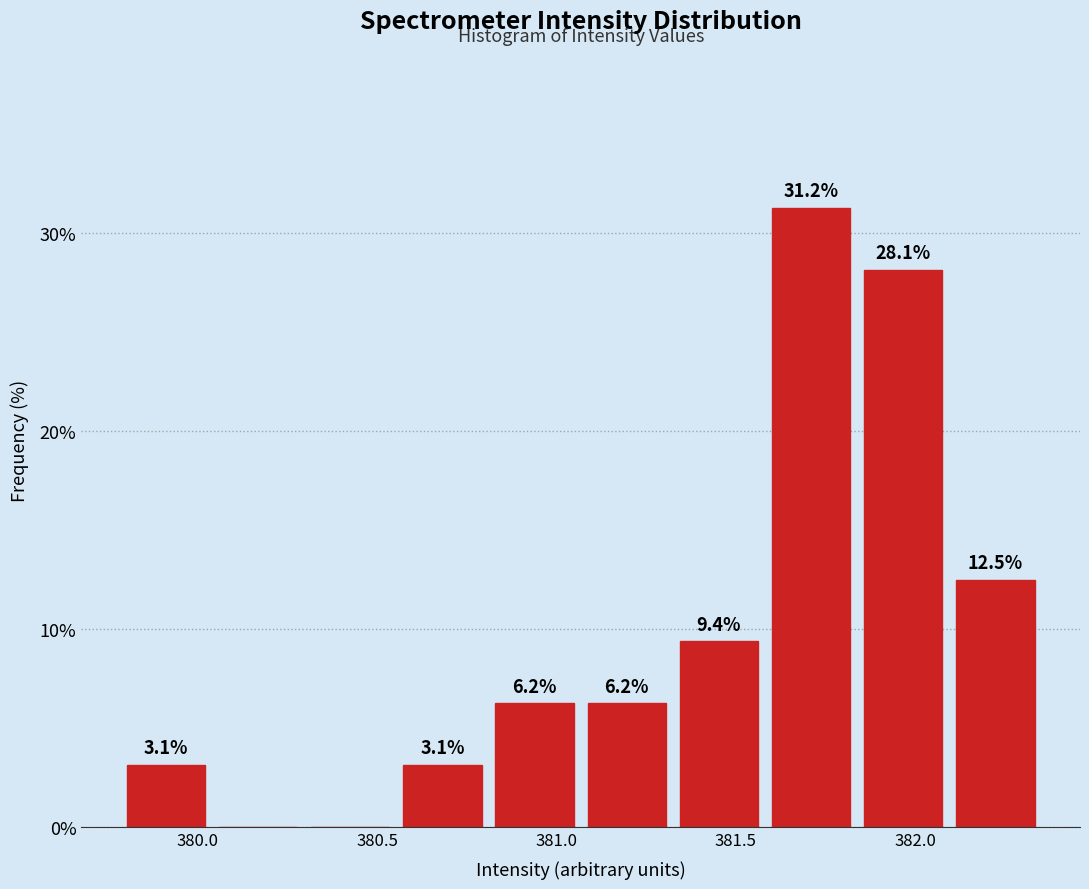

Over which range of the x-axis is the bar tallest?

381.60 to 381.85